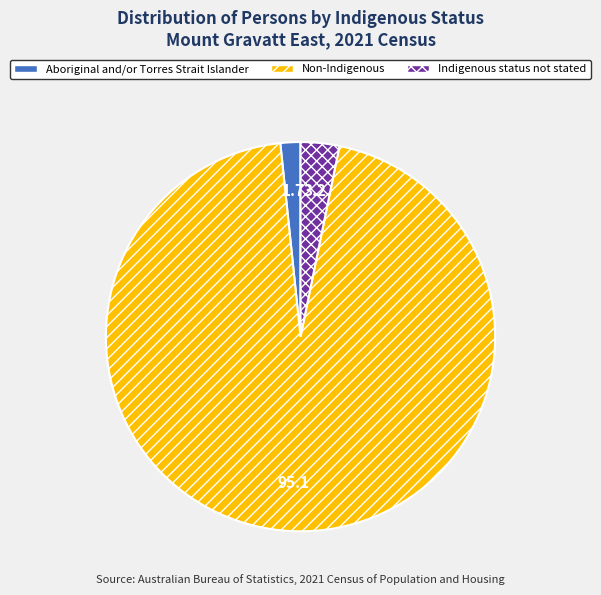

Approximately how many times larger is the value at Indigenous status not stated compared to Aboriginal and/or Torres Strait Islander?

1.9